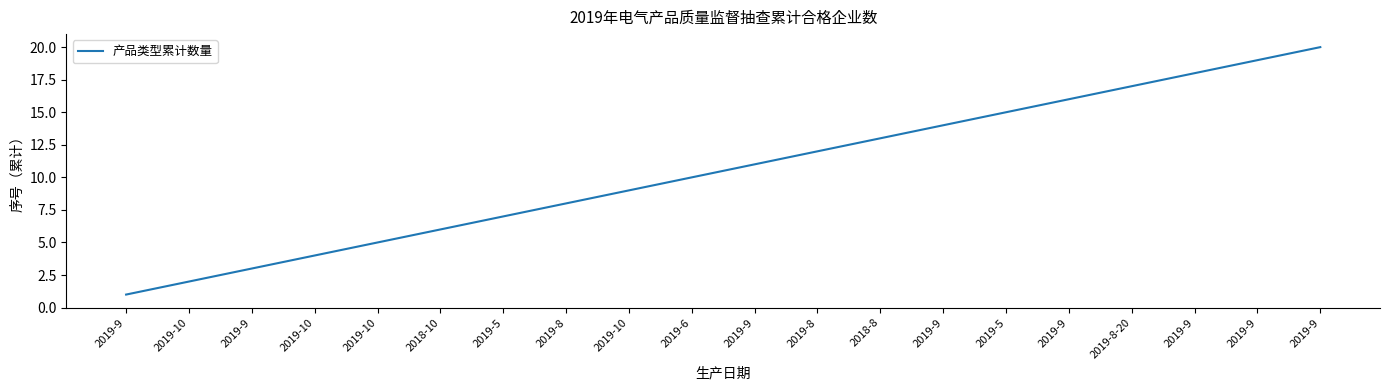

Does the chart display data point markers on the line(s)?

No